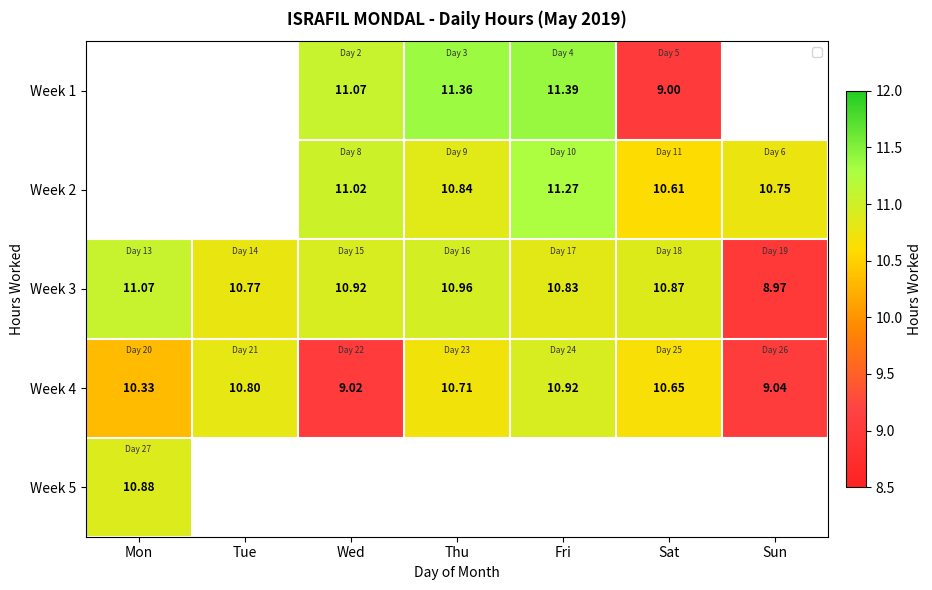

How many distinct data groups are displayed?

5